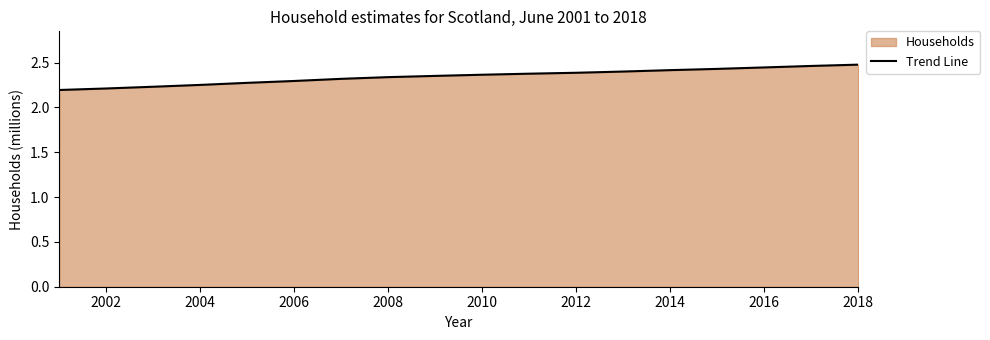

Reading right to left, list all the values displayed in this chart.

2.5	2.5	2.4	2.4	2.4	2.4	2.4	2.4	2.4	2.4	2.3	2.3	2.3	2.3	2.3	2.2	2.2	2.2